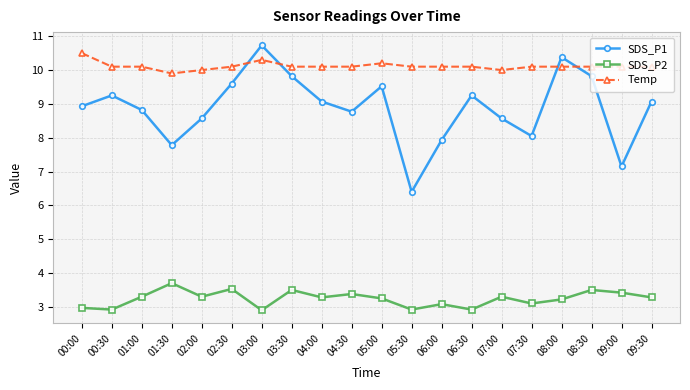

The SDS_P2 series shows 3.4 at 09:00. True or false?

True